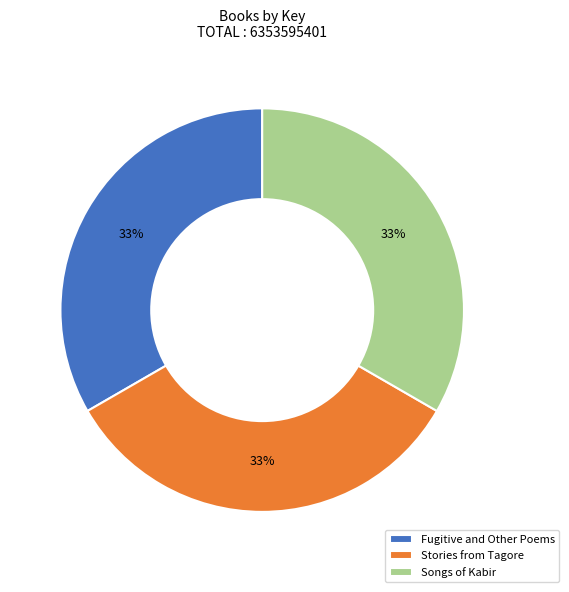

Is it true that Stories from Tagore is 33% of the pie?

True